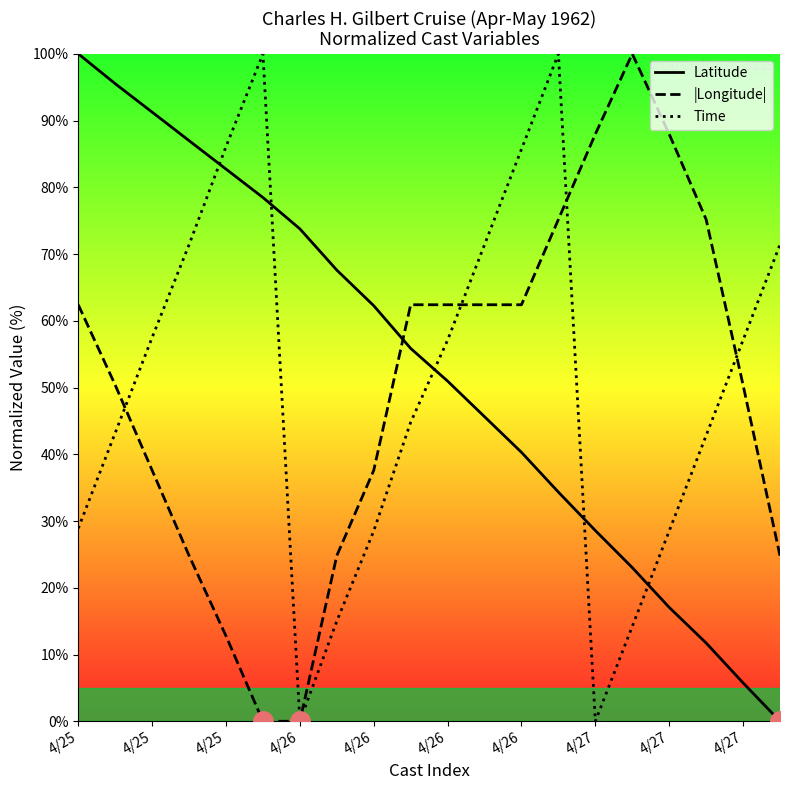

What is the label of the 3rd point from the left?

4/25